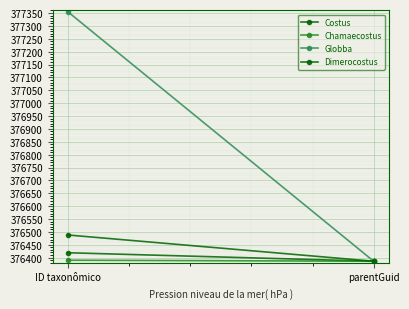

The Globba series shows 212366 at ID taxonômico. True or false?

False